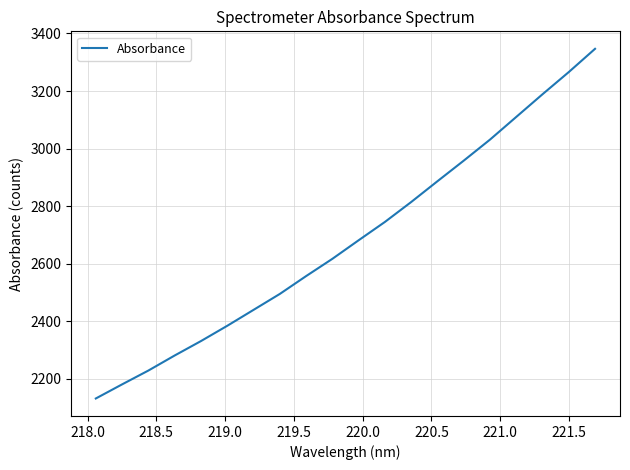

What is the difference between the maximum and minimum values?

1214.5